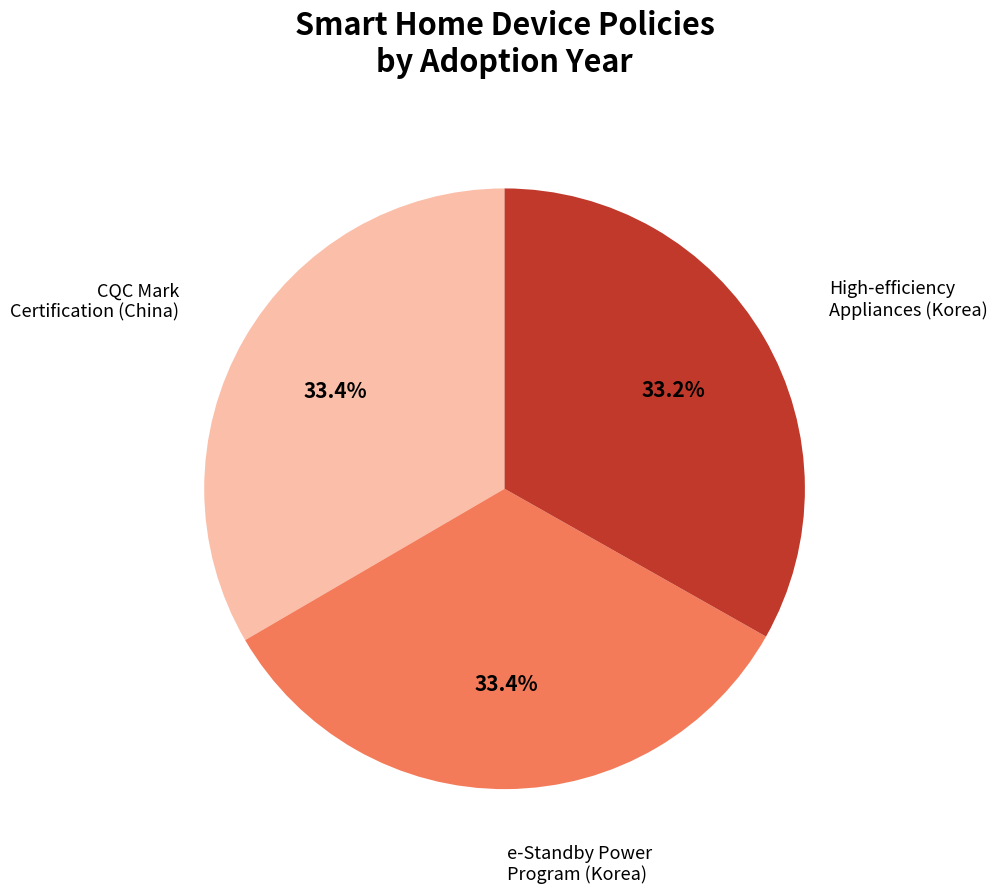

Does any single category account for the majority?

No